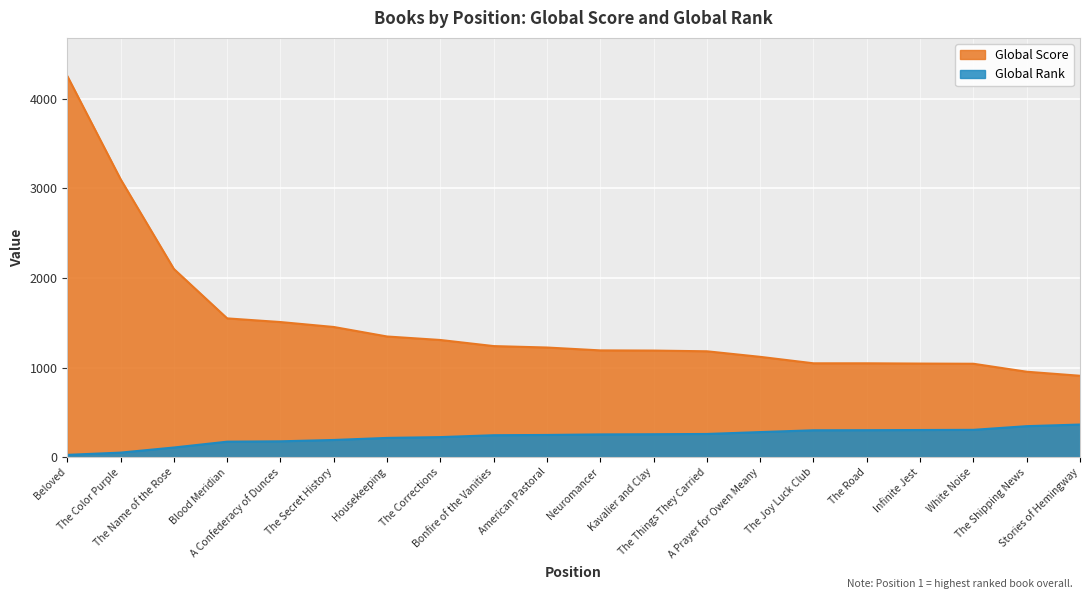

Which category has the lowest value in the Global Score series?

Stories of Hemingway